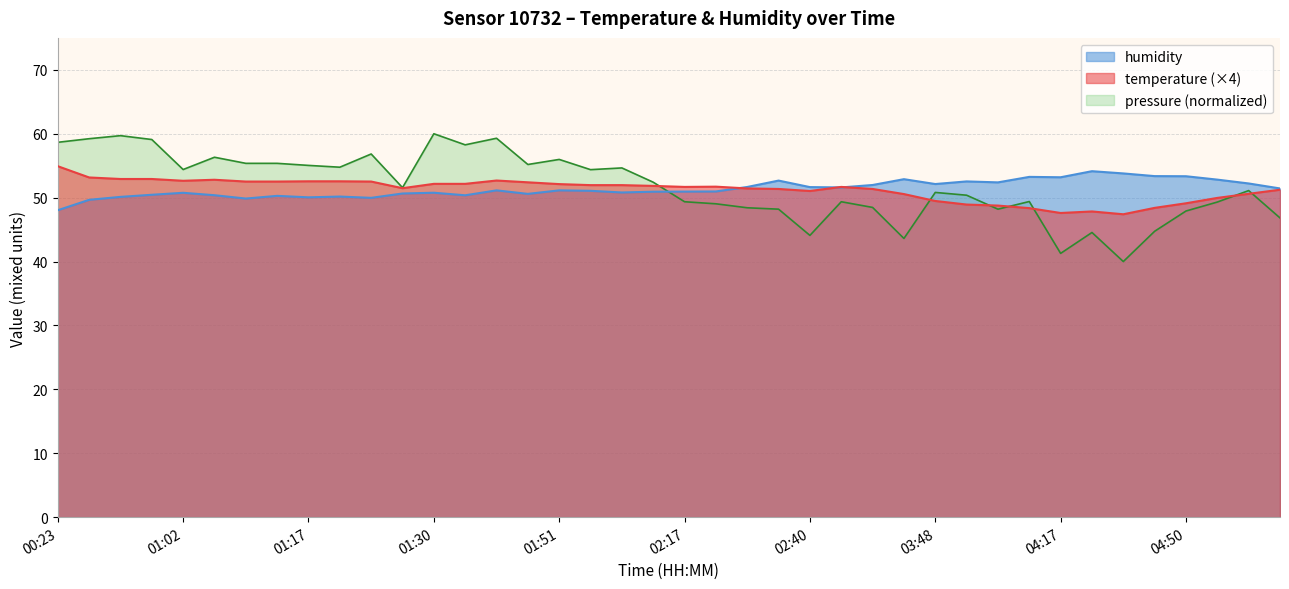

The value of temperature at 02:36 is 88.9. True or false?

False